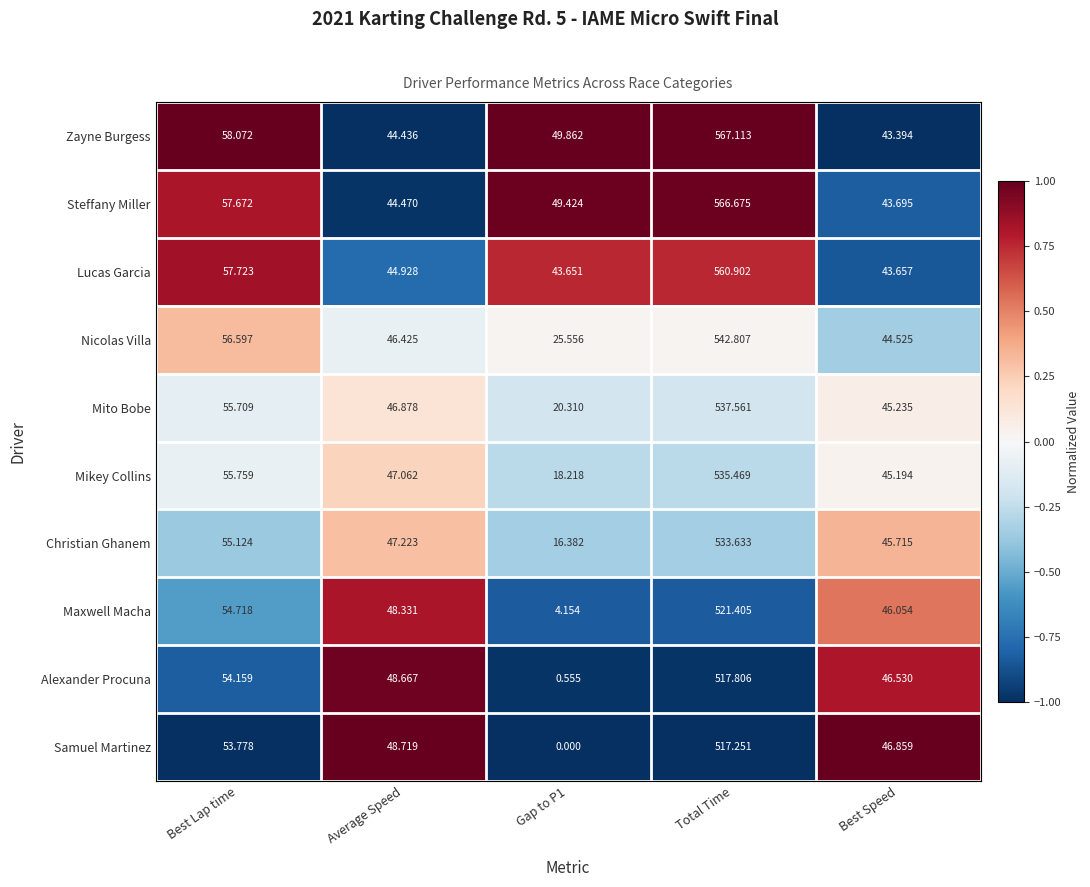

Rank the series by their maximum value, from highest to lowest.

Zayne Burgess, Steffany Miller, Lucas Garcia, Nicolas Villa, Mito Bobe, Mikey Collins, Christian Ghanem, Maxwell Macha, Alexander Procuna, Samuel Martinez